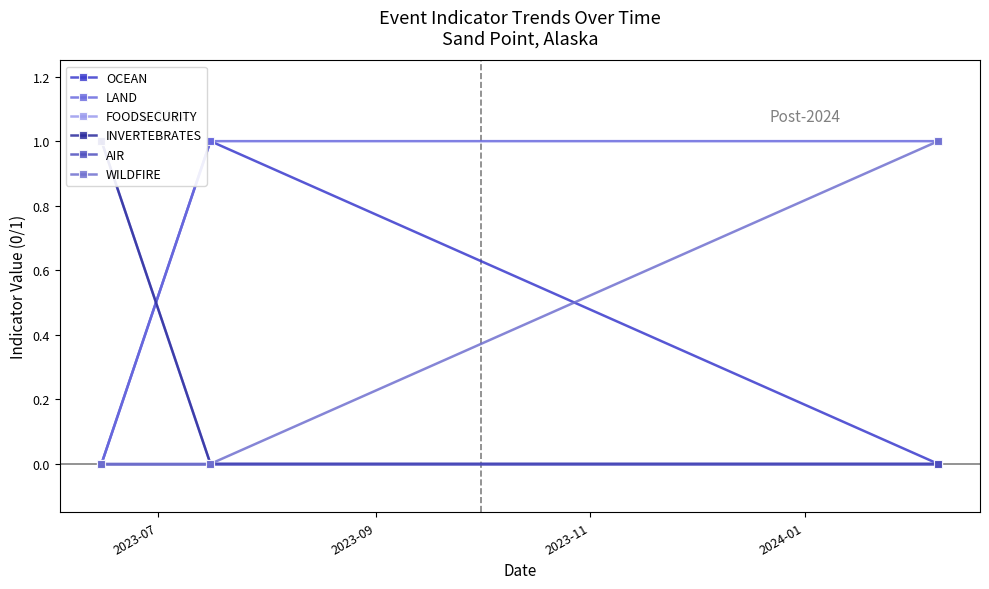

What is the sum of the LAND values at 2023-09 and 2023-07?

1